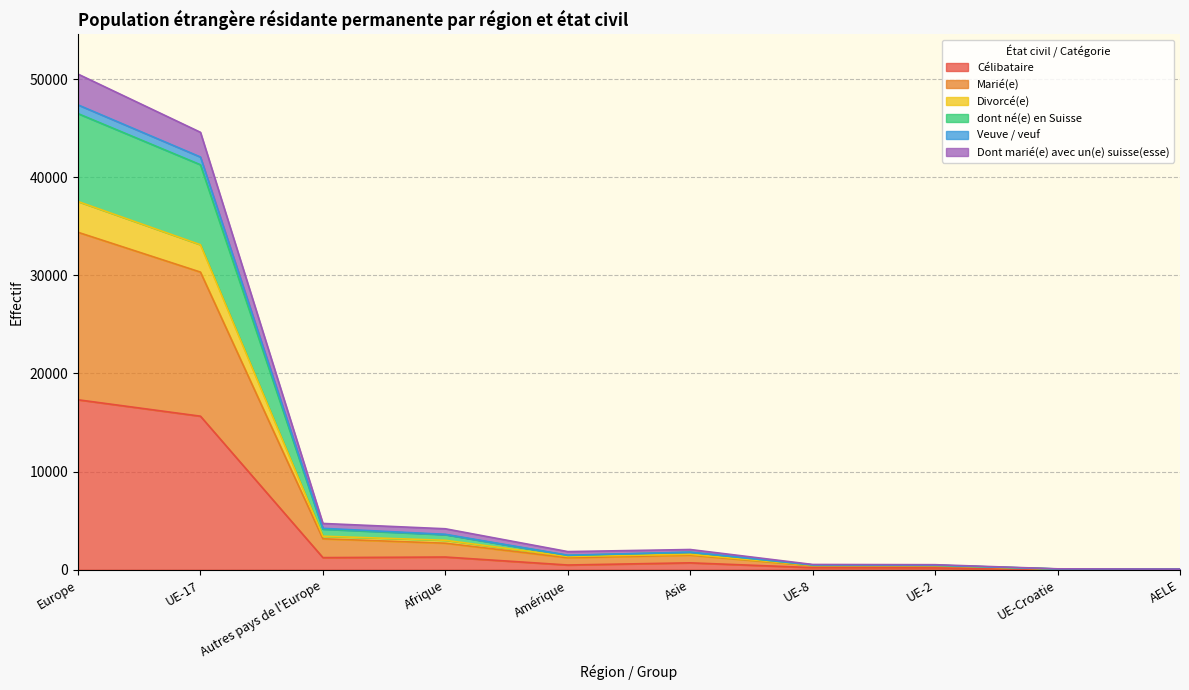

At which category is the sum across all series the highest?

Europe